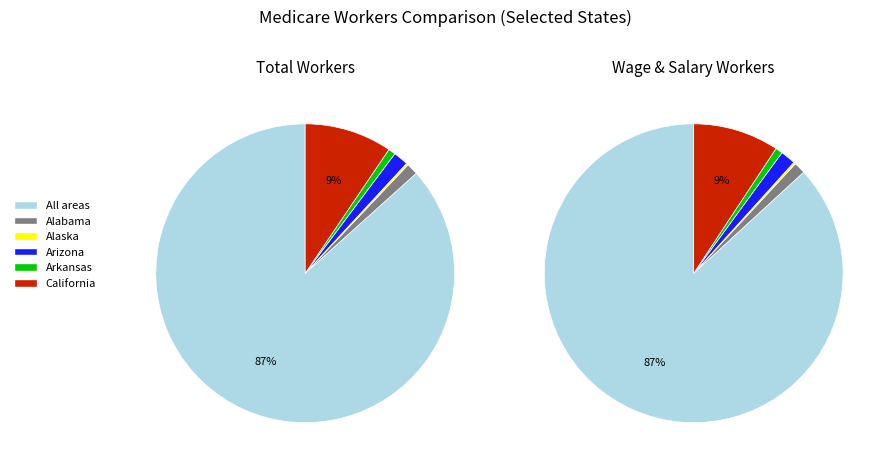

Which slice is the largest?

All areas